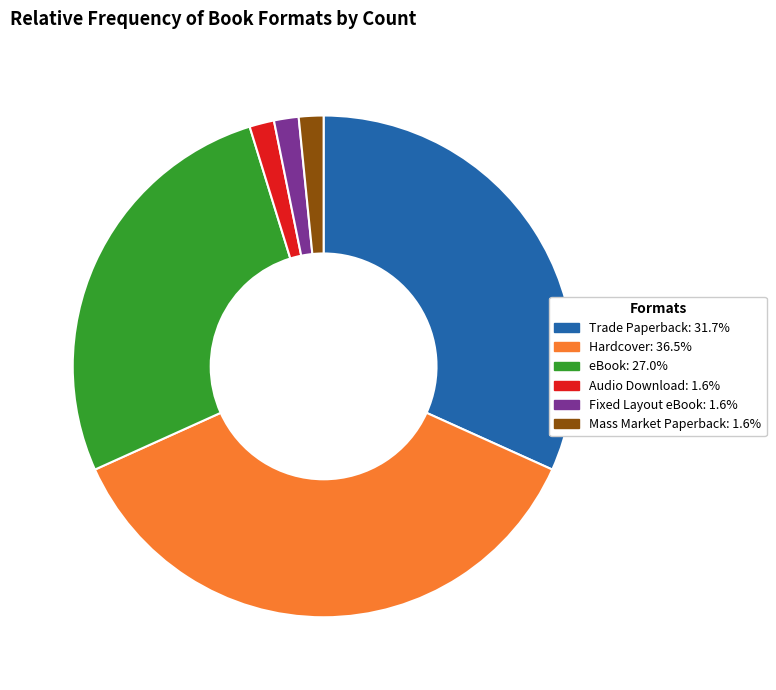

Is the sum of Trade Paperback and Mass Market Paperback greater than half?

No